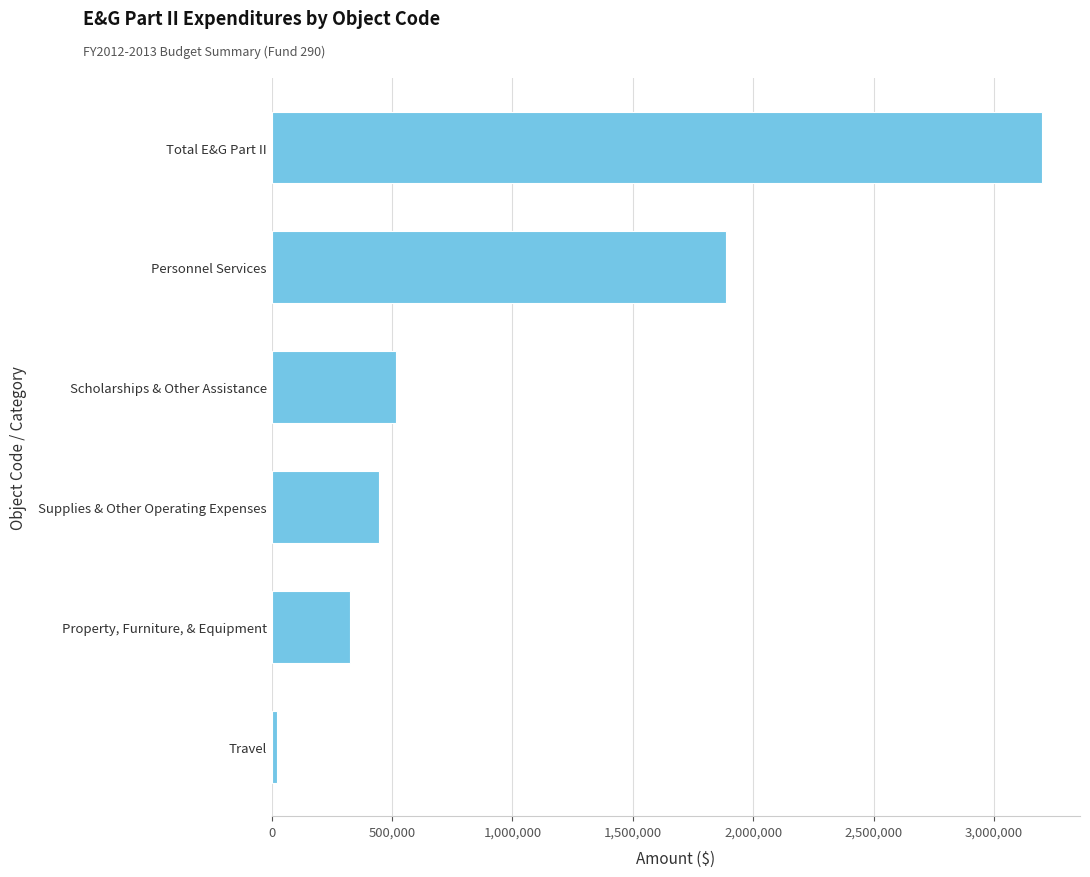

What is the difference between the maximum and minimum values?

3172476